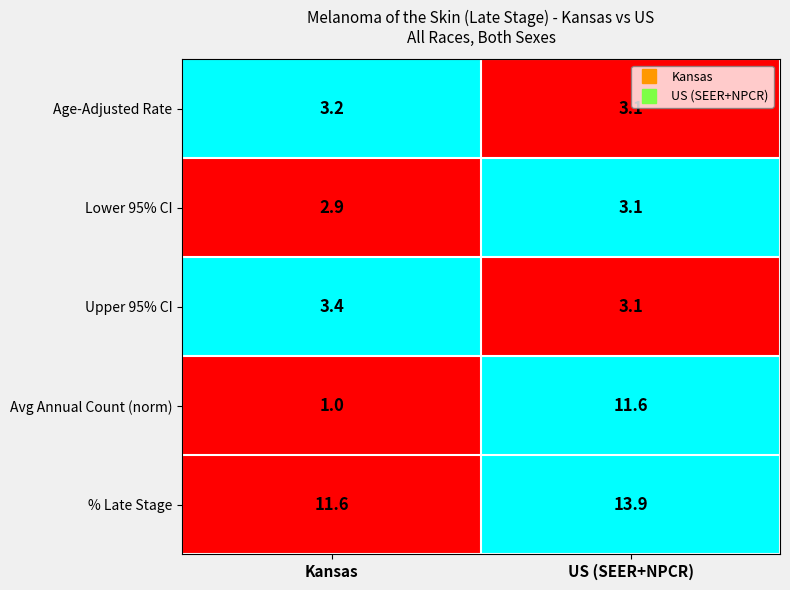

Which series has the widest spread of values?

Avg Annual Count (norm)